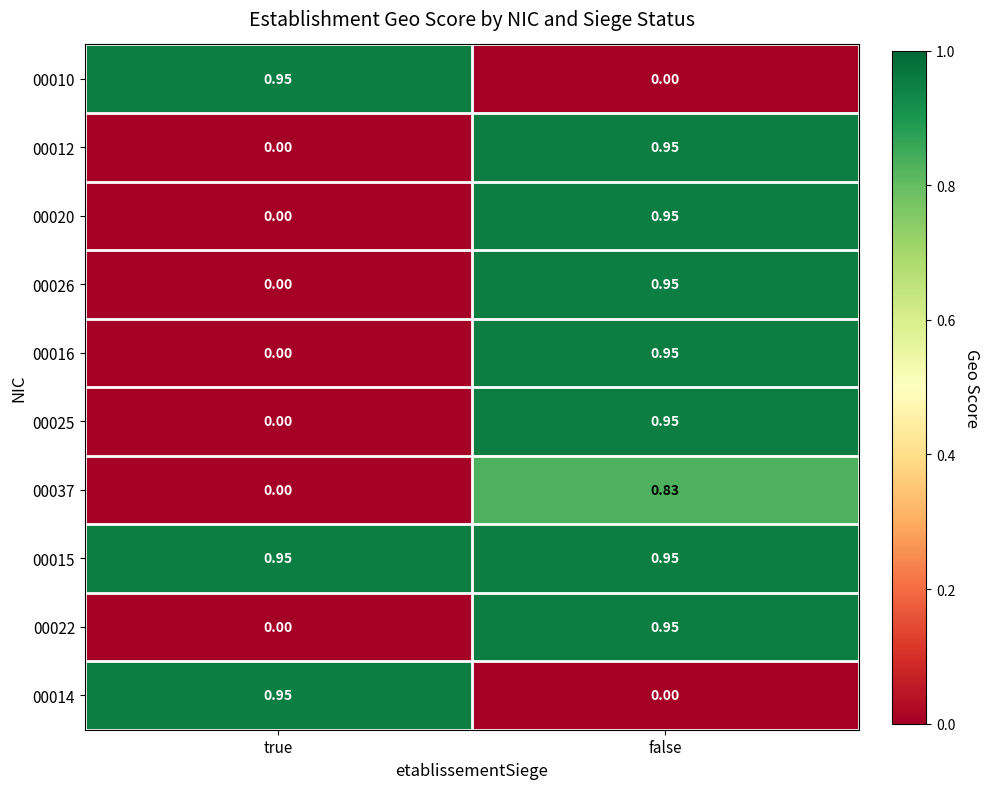

List the labels in order of 00020 value, smallest first.

true, false